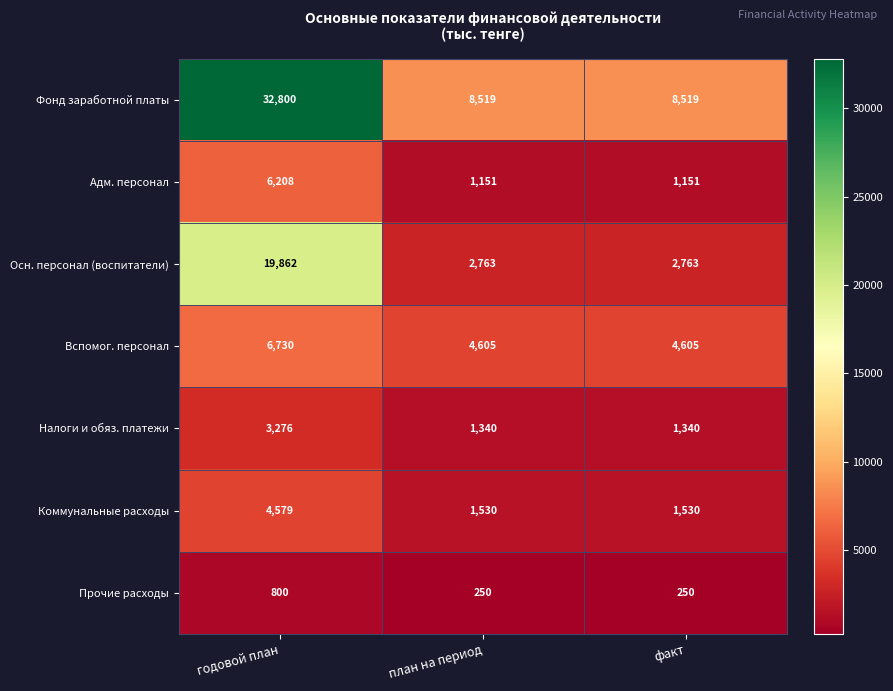

At which category does the chart reach its peak across all series?

годовой план